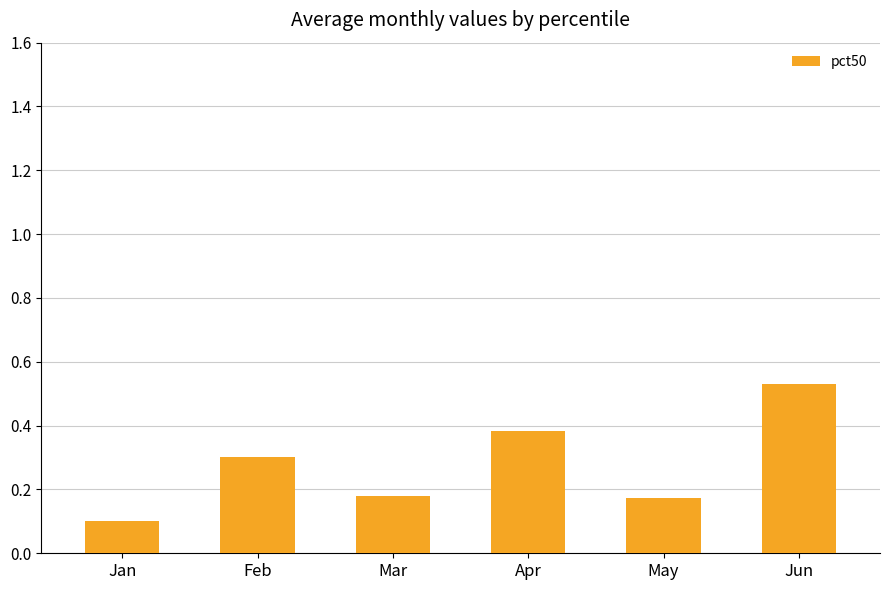

At which category does the chart reach its peak across all series?

Jun